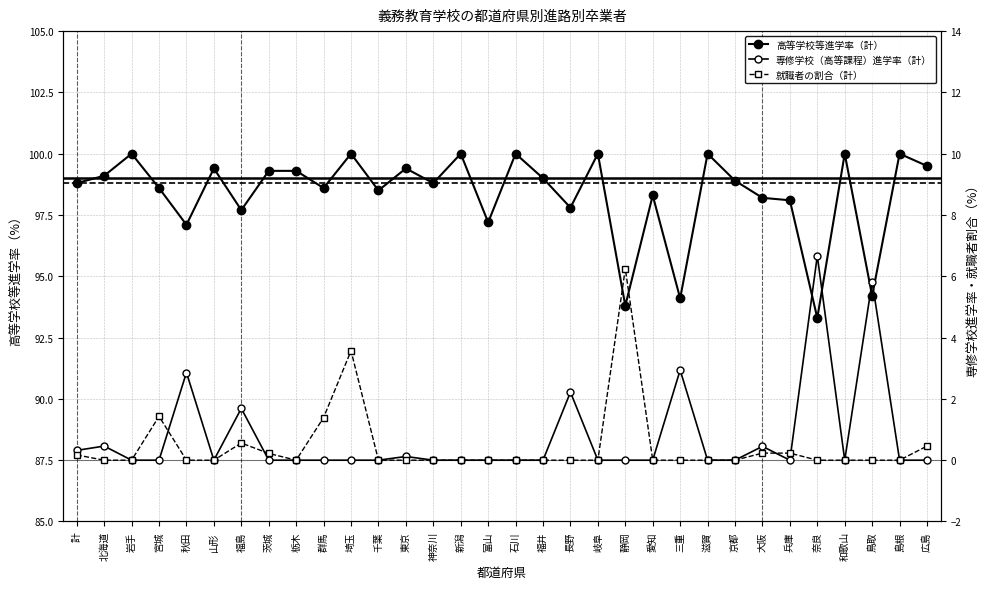

Reading left to right, what are all the values shown in this chart?

高等学校等進学率（計）: 98.8	99.1	100.0	98.6	97.1	99.4	97.7	99.3	99.3	98.6	100.0	98.5	99.4	98.8	100.0	97.2	100.0	99.0	97.8	100.0	93.8	98.3	94.1	100.0	98.9	98.2	98.1	93.3	100.0	94.2	100.0	99.5
専修学校（高等課程）進学率（計）: 0.3	0.5	0.0	0.0	2.9	0.0	1.7	0.0	0.0	0.0	0.0	0.0	0.1	0.0	0.0	0.0	0.0	0.0	2.2	0.0	0.0	0.0	2.9	0.0	0.0	0.5	0.0	6.7	0.0	5.8	0.0	0.0
就職者の割合（計）: 0.2	0.0	0.0	1.4	0.0	0.0	0.6	0.2	0.0	1.4	3.6	0.0	0.0	0.0	0.0	0.0	0.0	0.0	0.0	0.0	6.2	0.0	0.0	0.0	0.0	0.2	0.2	0.0	0.0	0.0	0.0	0.5